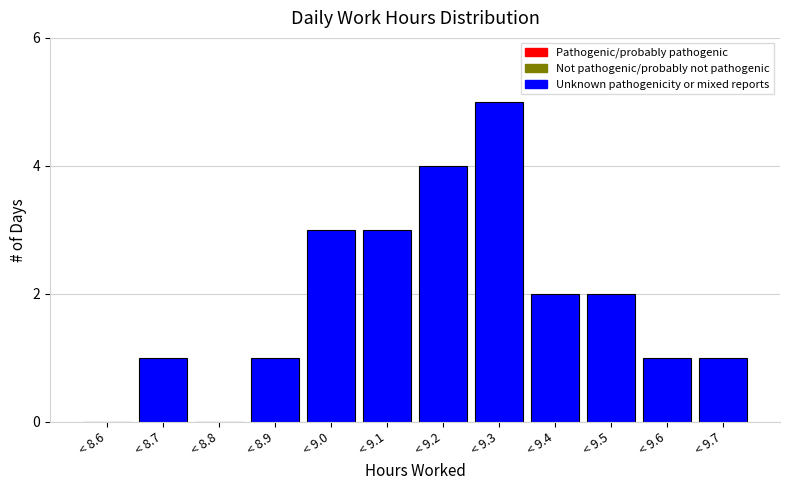

Reading left to right, extract all data points from this chart.

< 8.6=0	< 8.7=1	< 8.8=0	< 8.9=1	< 9.0=3	< 9.1=3	< 9.2=4	< 9.3=5	< 9.4=2	< 9.5=2	< 9.6=1	< 9.7=1